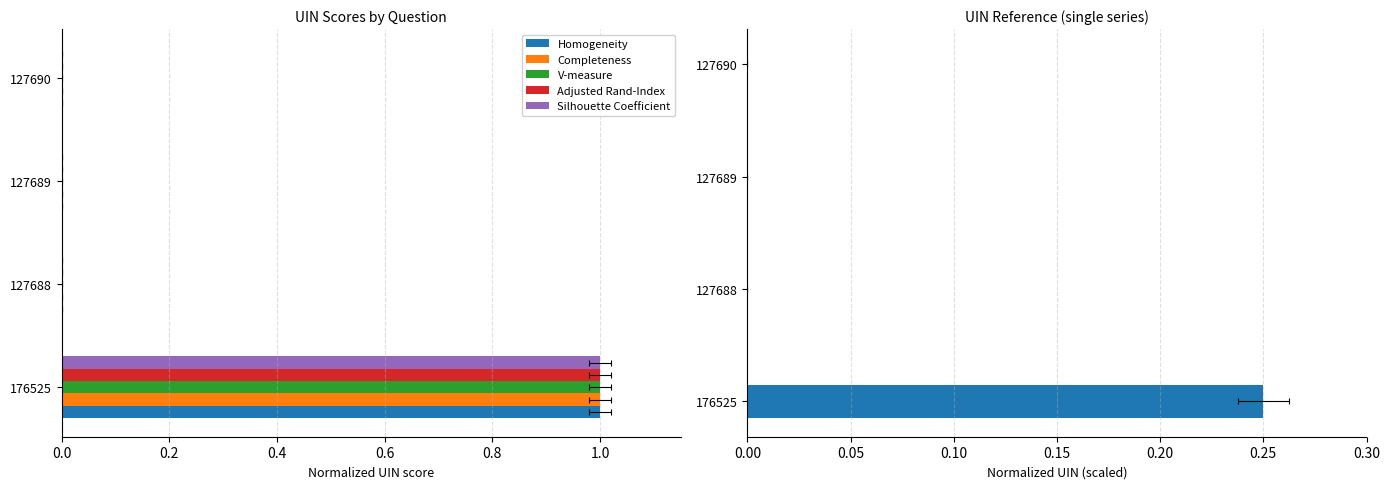

Which series changed the most between 0.2 and 0.4?

Completeness